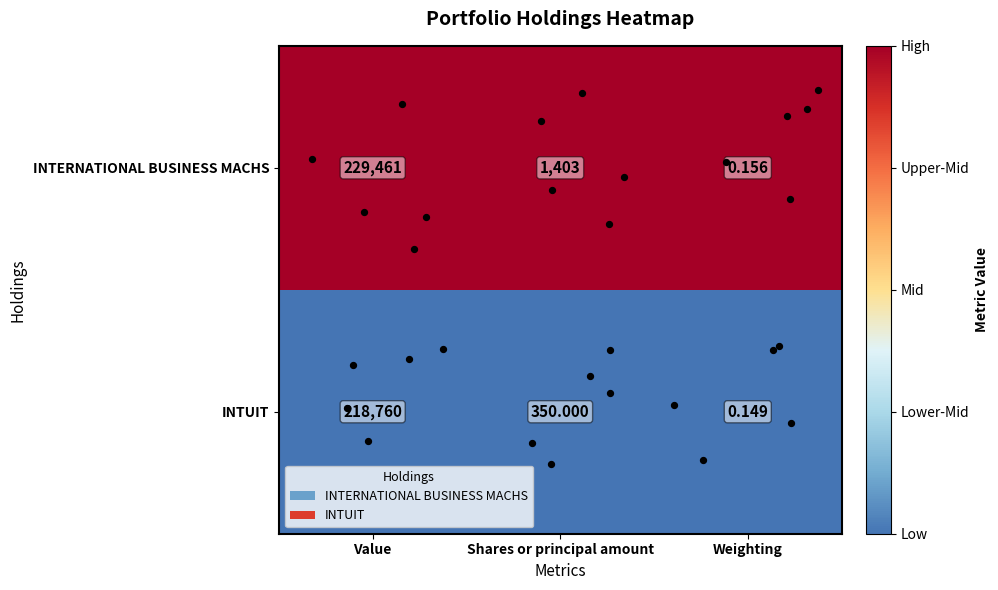

What is the difference between the highest and lowest values at Shares or principal amount?

1053.0